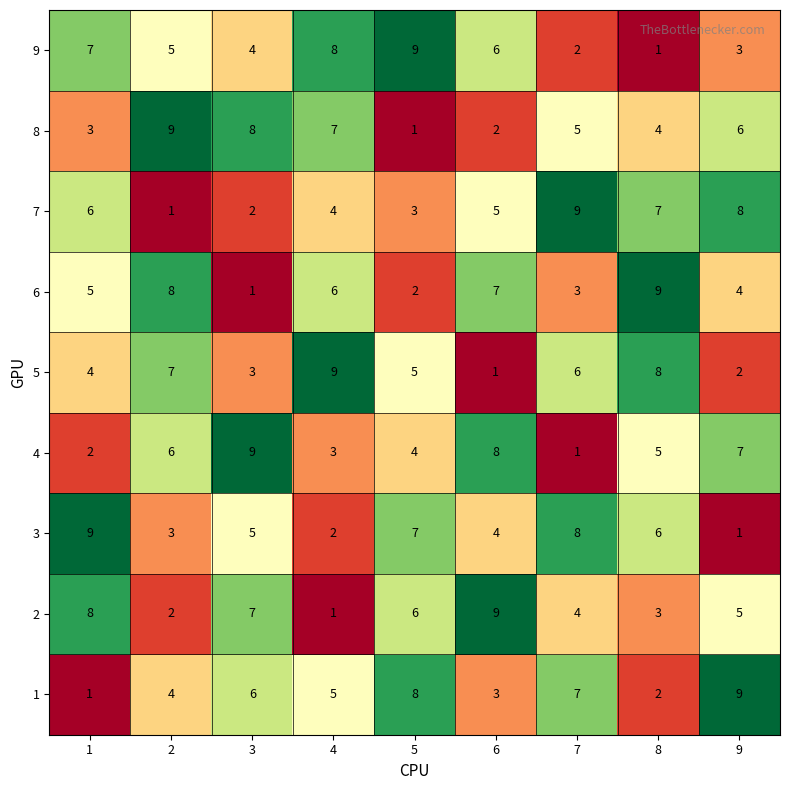

Rank the series at 5 from highest to lowest value.

9, 1, 3, 2, 5, 4, 7, 6, 8